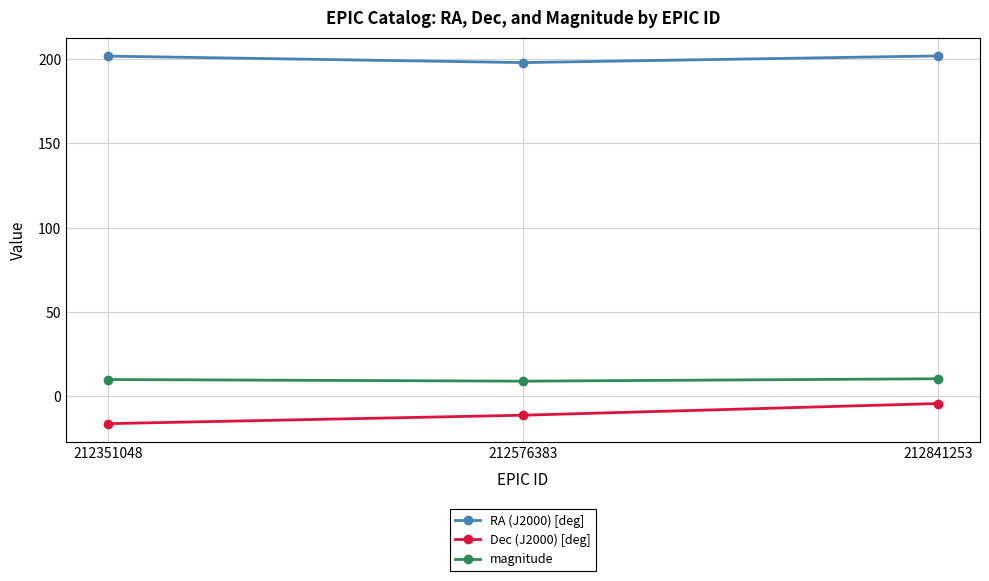

What is the spread (max minus min) of values at 212576383?

208.9